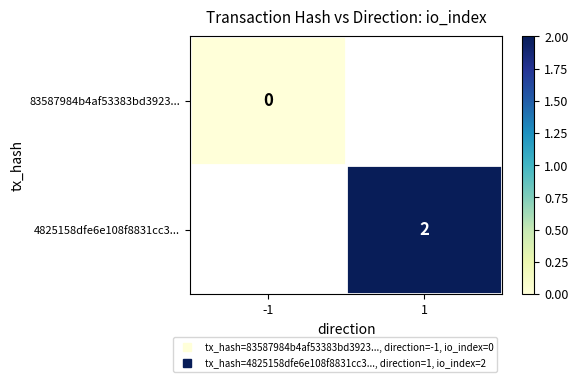

Rank the series at -1 from highest to lowest value.

83587984b4af53383bd3923..., 4825158dfe6e108f8831cc3...